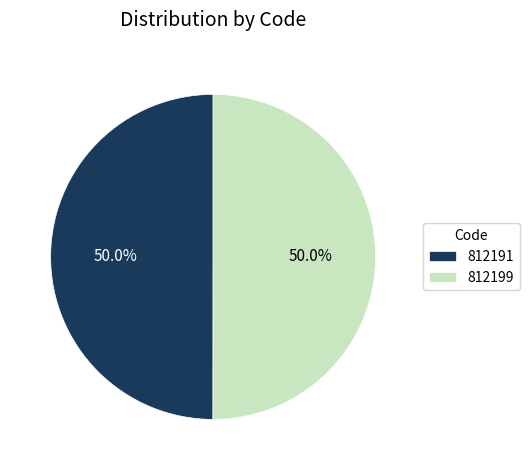

How many segments does this pie chart have?

2